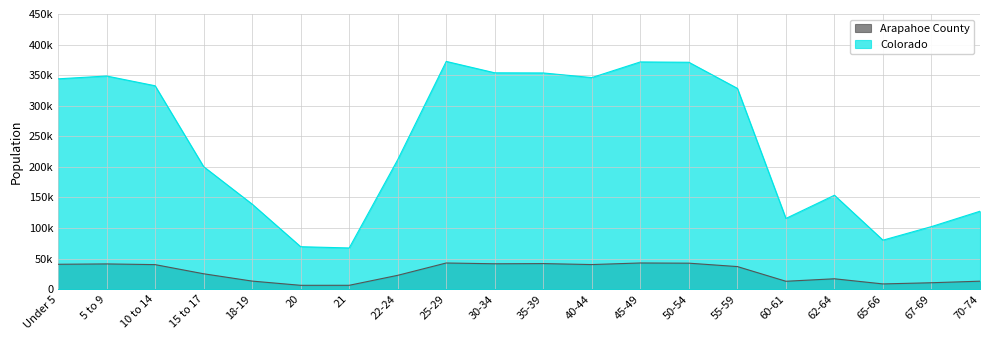

What is the difference between the highest and lowest values at 25-29?

329642